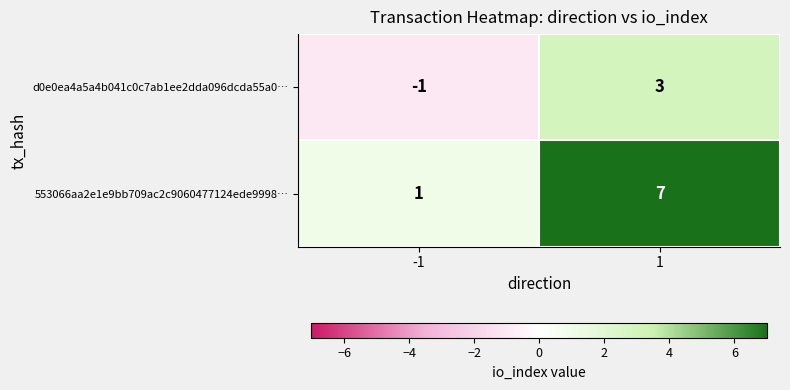

Which label corresponds to the largest value in the chart?

1